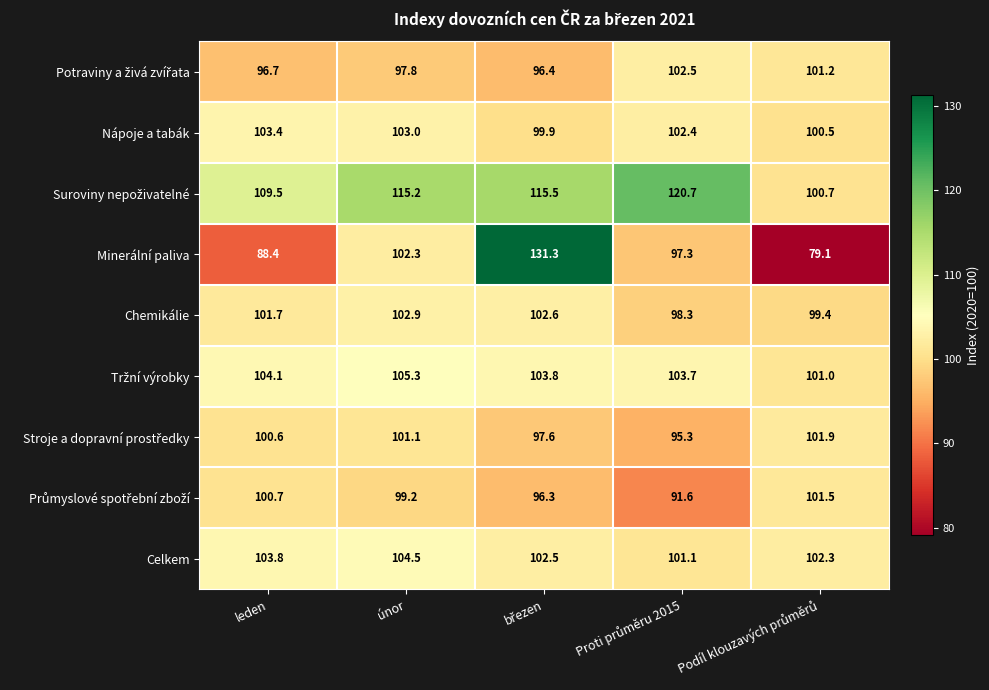

What is the total value across all series at leden?

908.9